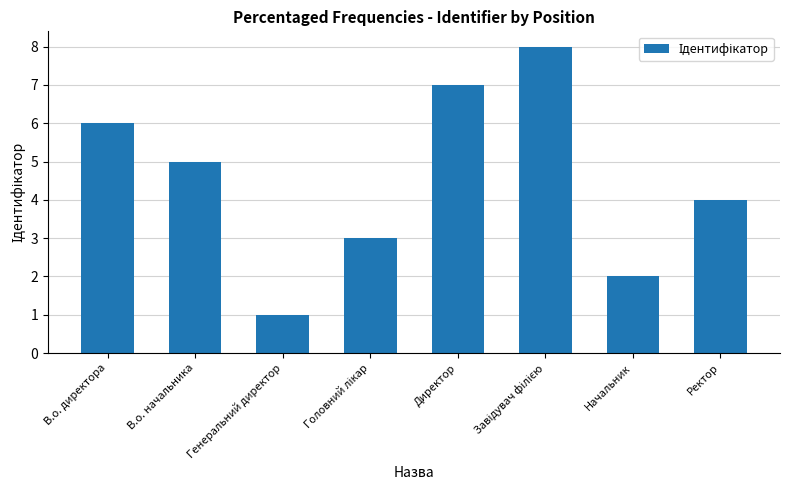

The value at Директор is 7. True or false?

True